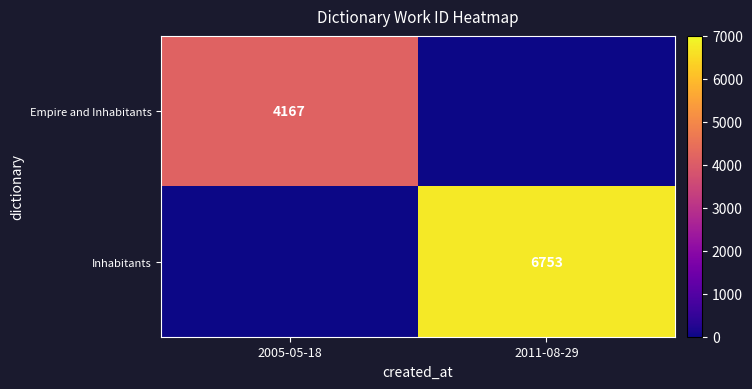

True or false: Inhabitants has a value of 3003 at 2011-08-29.

False